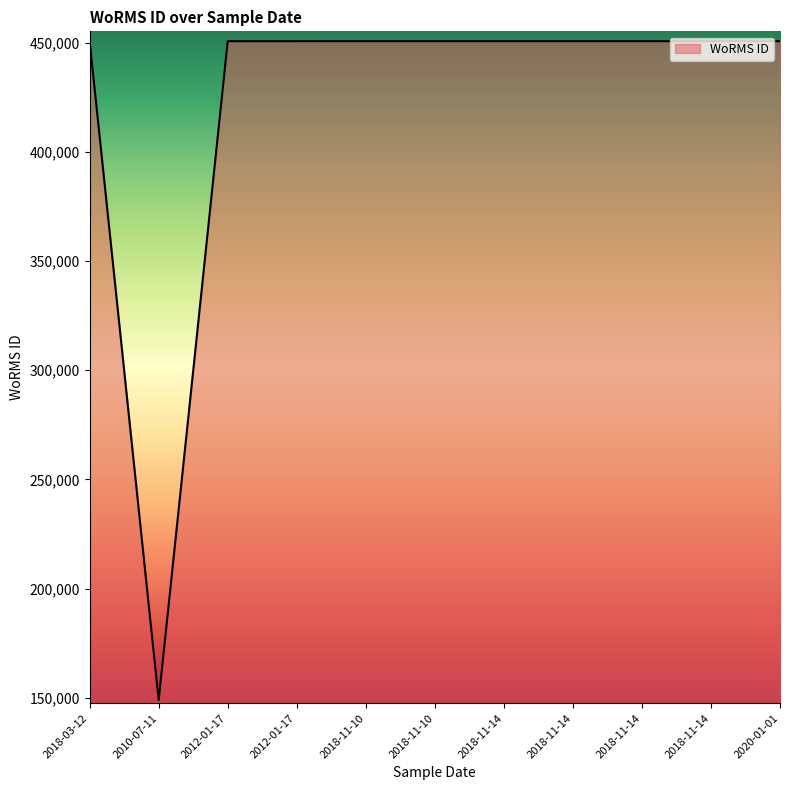

What is the maximum value shown in the chart?

450619